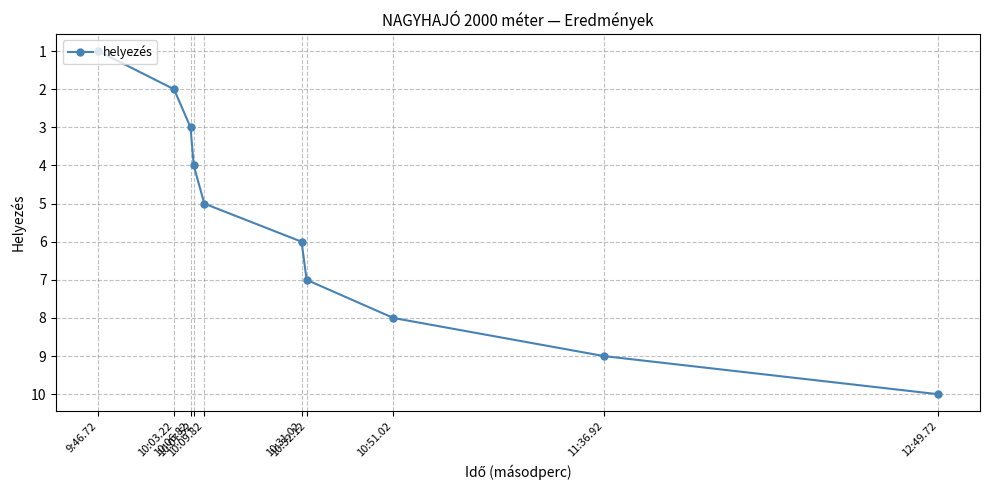

Reading left to right, extract all data points from this chart.

9:46.72=1	10:03.22=2	10:06.82=3	10:07.52=4	10:09.82=5	10:31.02=6	10:32.12=7	10:51.02=8	11:36.92=9	12:49.72=10